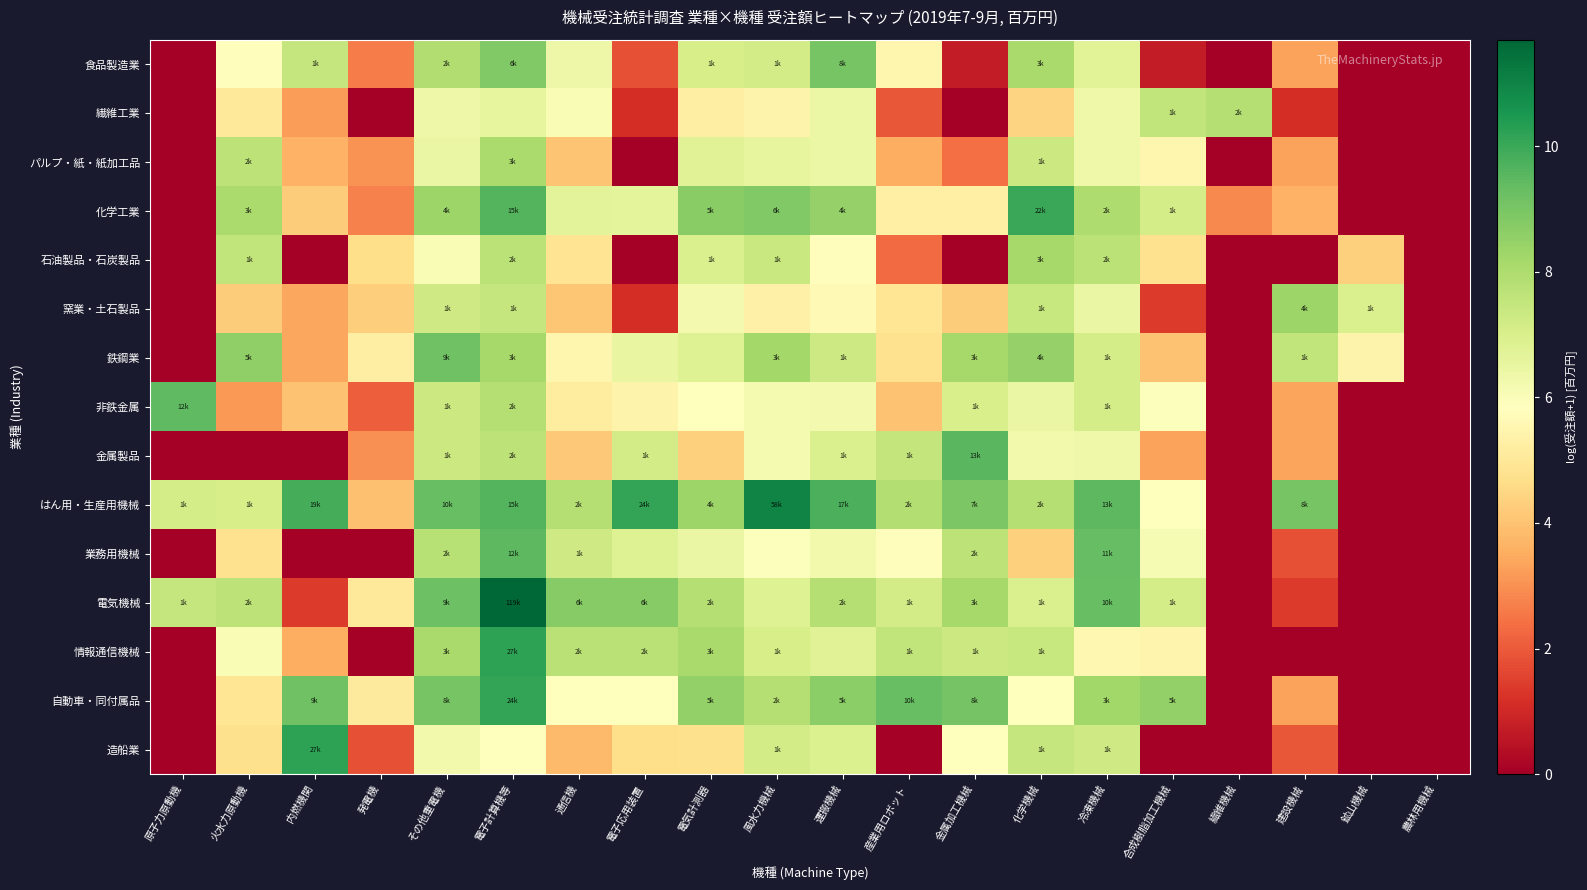

Between 通信機 and 運搬機械, which is larger?

運搬機械